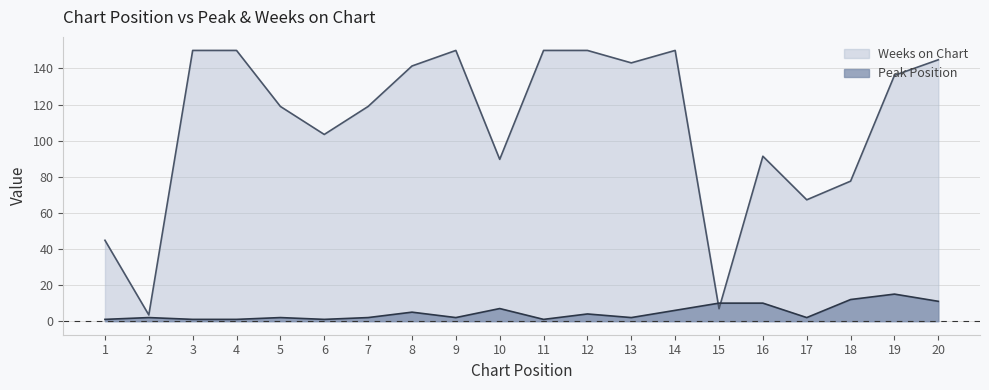

Is it true that Weeks on Chart equals 45.1 at 18?

False